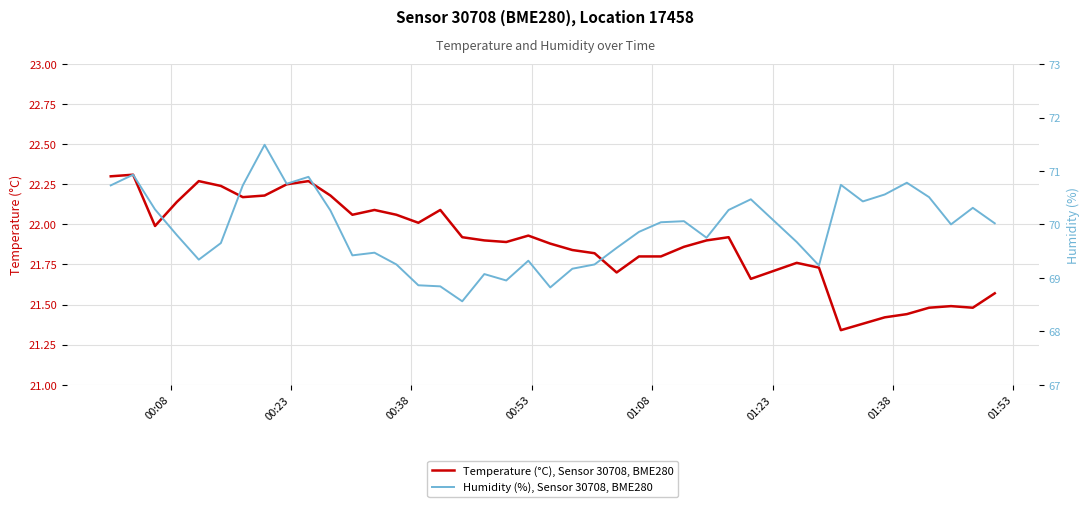

Which series has the largest total across all categories?

Humidity (%), Sensor 30708, BME280